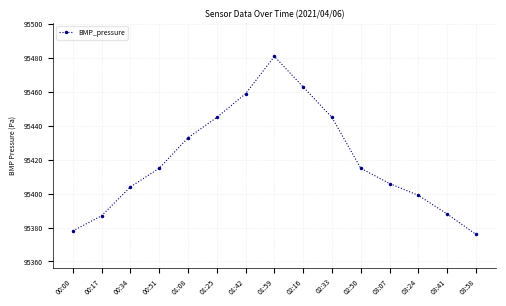

The chart shows a value of 95463 at 02:16. True or false?

True